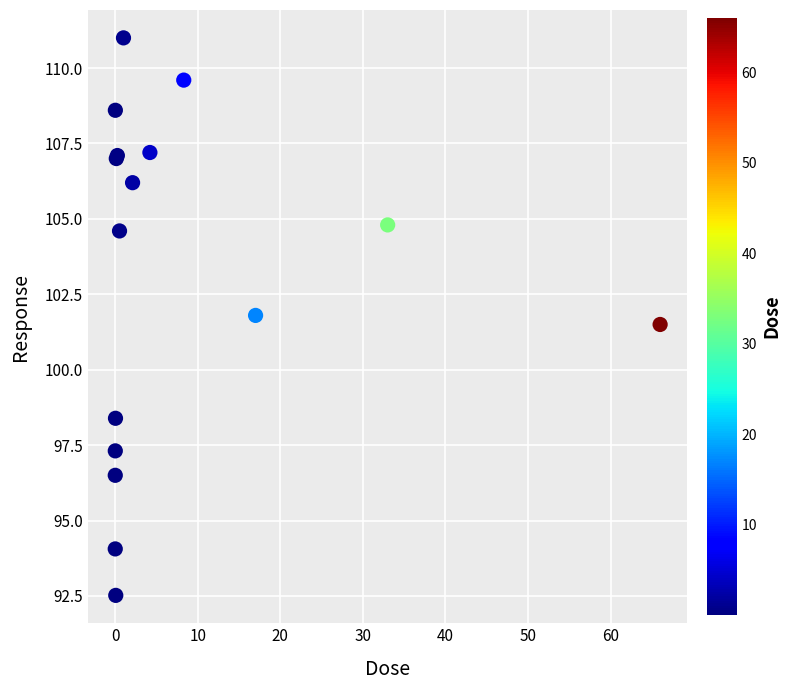

What Y value in the scatter plot is closest to 101?

101.5